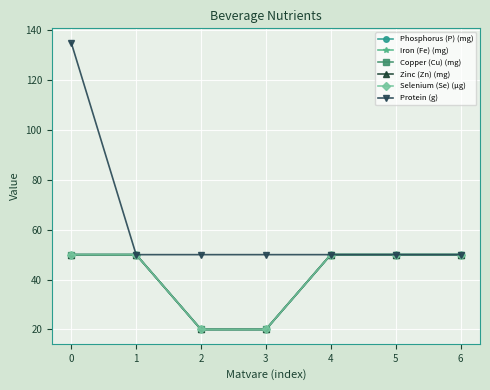

Reading left to right, extract all data points from this chart.

Phosphorus (P) (mg): 50	50	20	20	50	50	50
Iron (Fe) (mg): 50	50	20	20	50	50	50
Copper (Cu) (mg): 50	50	20	20	50	50	50
Zinc (Zn) (mg): 50	50	20	20	50	50	50
Selenium (Se) (µg): 50	50	20	20	50	50	50
Protein (g): 135	50	50	50	50	50	50